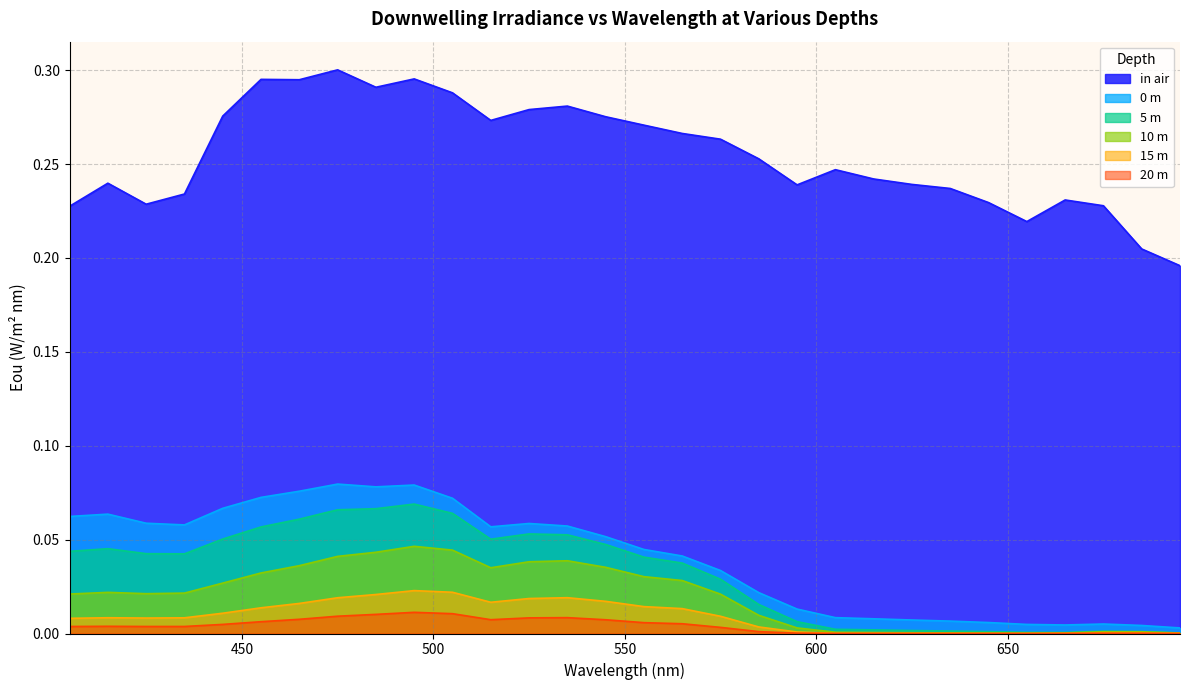

At how many categories does at least one series exceed 0?

30